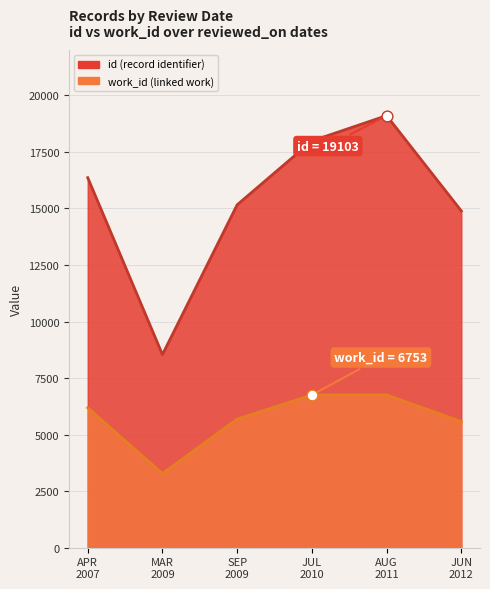

Which series has the largest Y range (max minus min)?

id